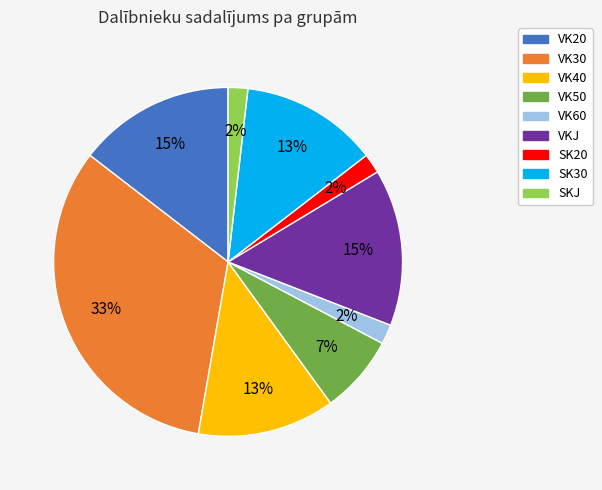

Combined, do SK20 and VK40 account for over 50%?

No